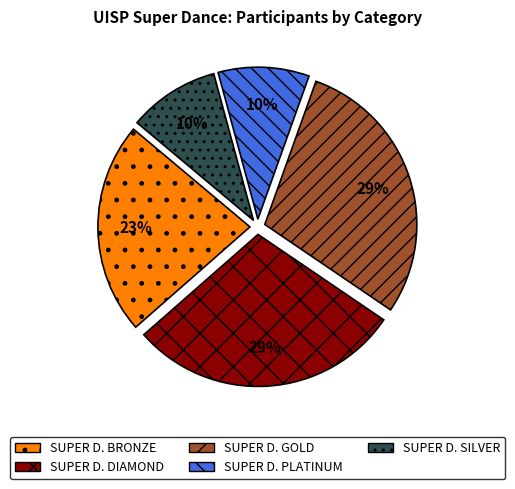

Combined, do SUPER D. GOLD and SUPER D. DIAMOND account for over 50%?

Yes